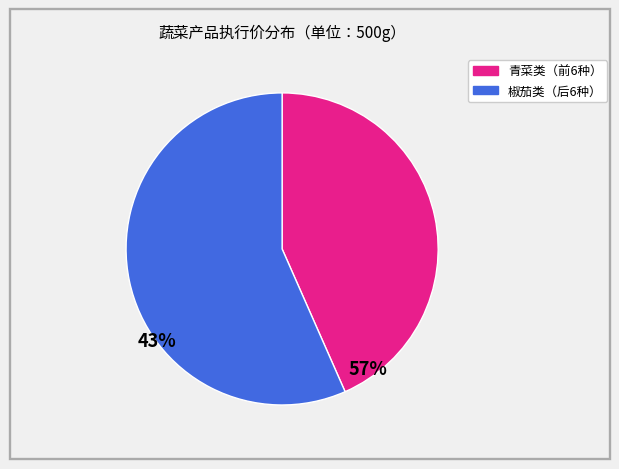

Does any single category account for the majority?

Yes